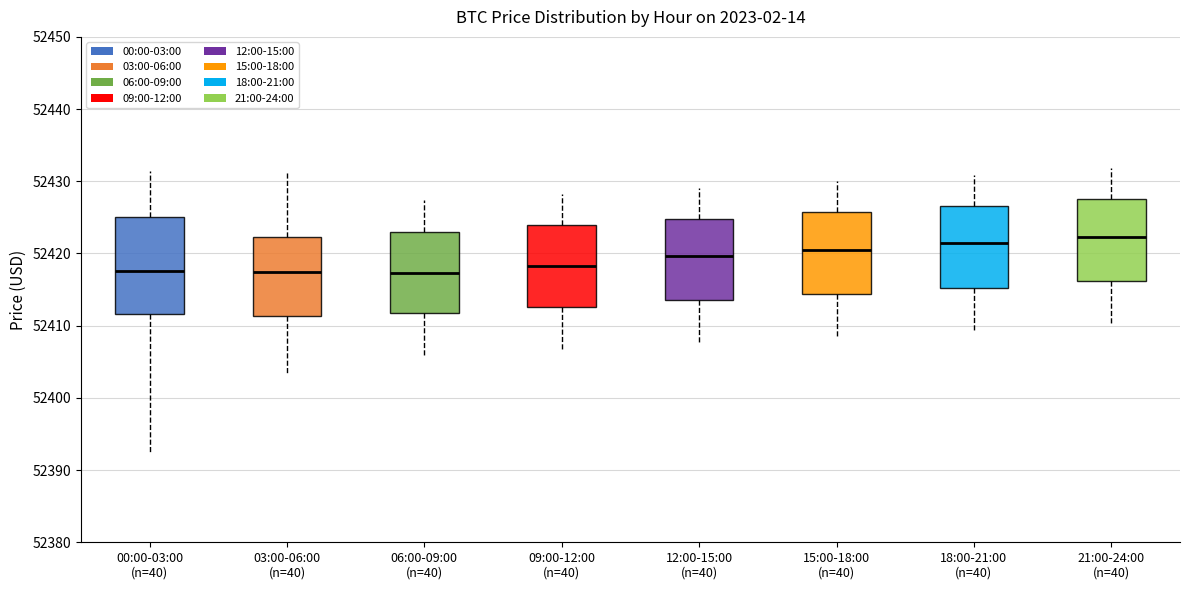

Reading left to right, read every box against the y-axis: the position of its median line, the range the box covers, and the ends of its whiskers. The values are not printed on the chart, so give them approximately, as read against the axis.

00:00-03:00 (n=40): median 52418, box 52412 to 52425, whiskers 52392 to 52431
03:00-06:00 (n=40): median 52417, box 52411 to 52422, whiskers 52403 to 52431
06:00-09:00 (n=40): median 52417, box 52412 to 52423, whiskers 52406 to 52427
09:00-12:00 (n=40): median 52418, box 52413 to 52424, whiskers 52407 to 52428
12:00-15:00 (n=40): median 52420, box 52414 to 52425, whiskers 52408 to 52429
15:00-18:00 (n=40): median 52421, box 52414 to 52426, whiskers 52408 to 52430
18:00-21:00 (n=40): median 52421, box 52415 to 52427, whiskers 52409 to 52431
21:00-24:00 (n=40): median 52422, box 52416 to 52428, whiskers 52410 to 52432